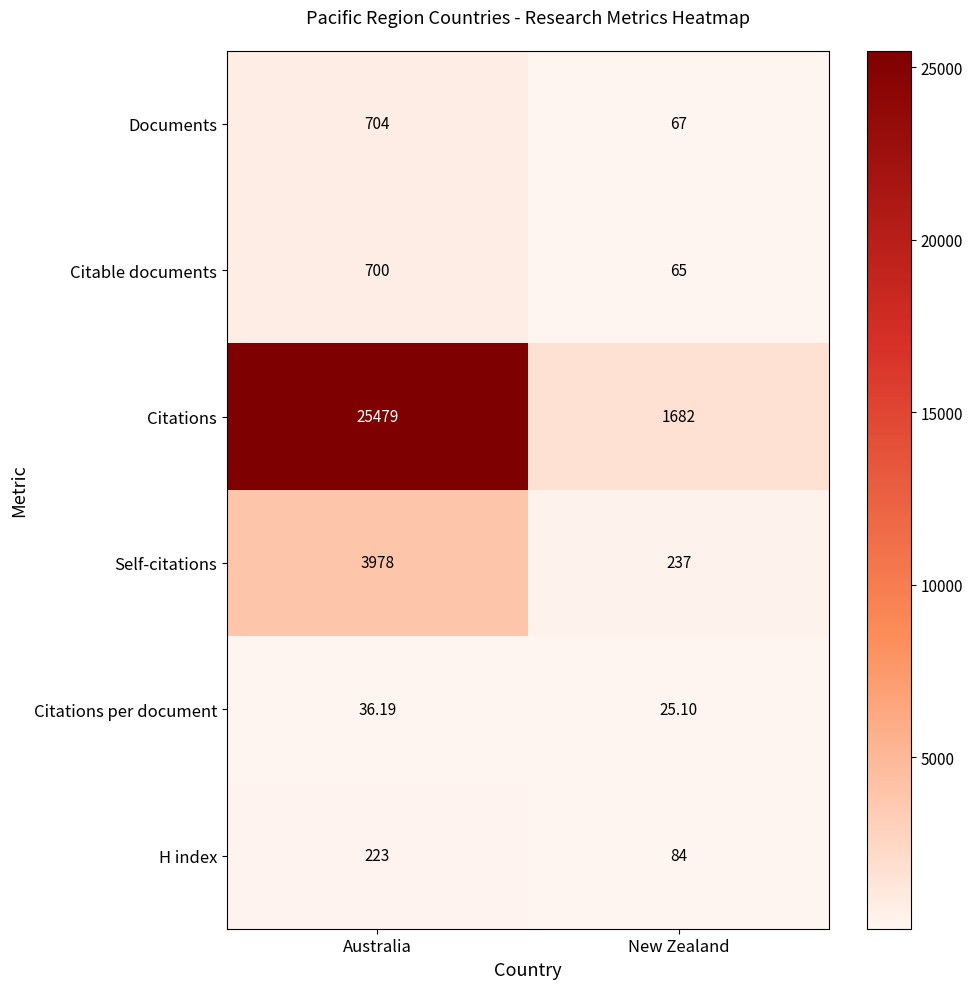

At which category is the sum across all series the highest?

Australia